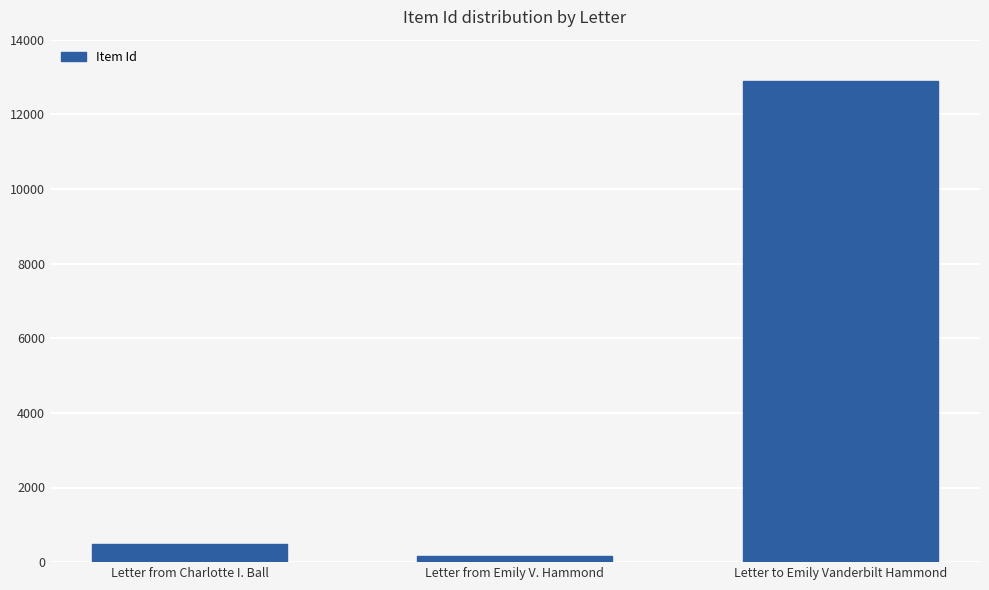

What is the approximate value at Letter from Charlotte I. Ball?

496